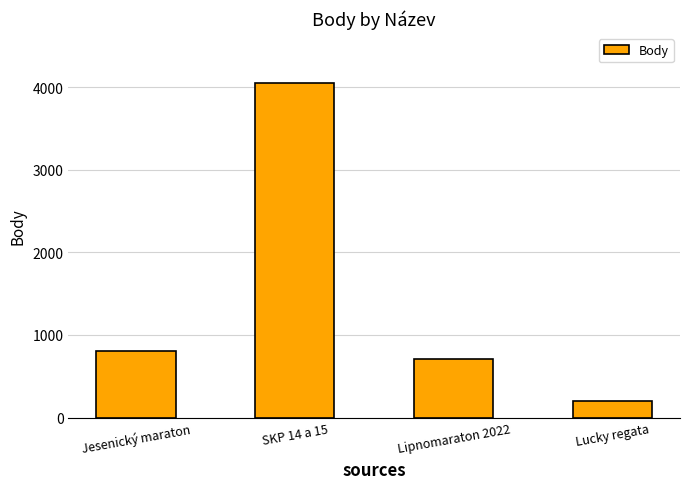

What is the sum of the values at Lucky regata and Lipnomaraton 2022?

905